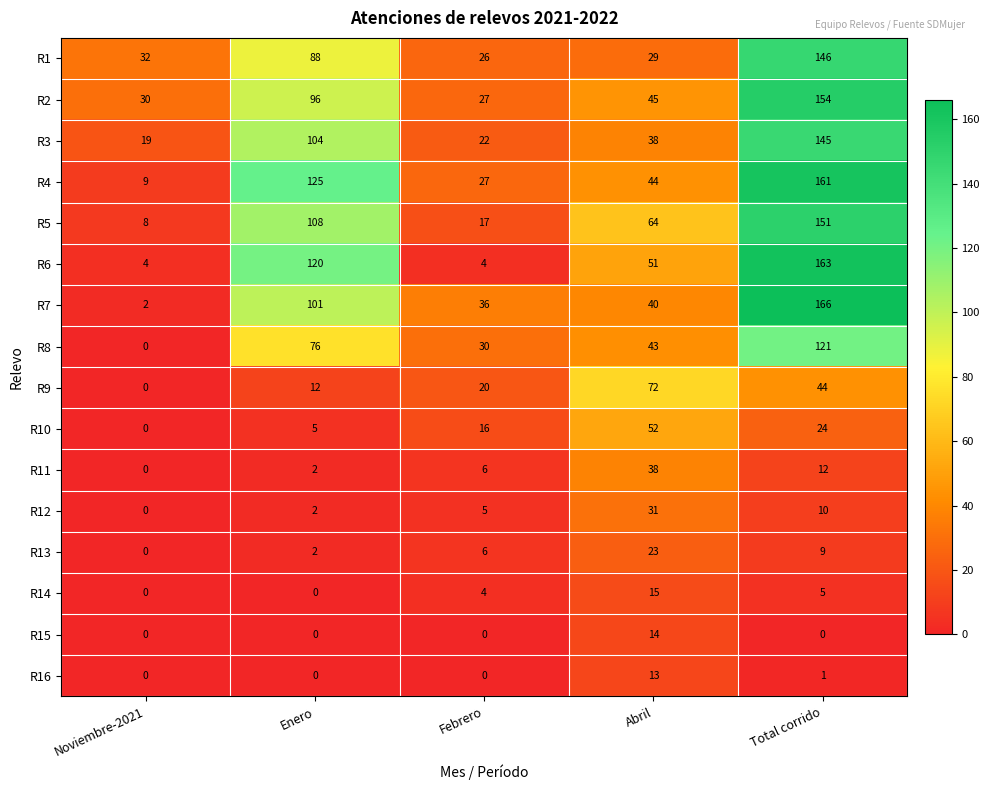

What is the difference between the R14 values at Febrero and Noviembre-2021?

4